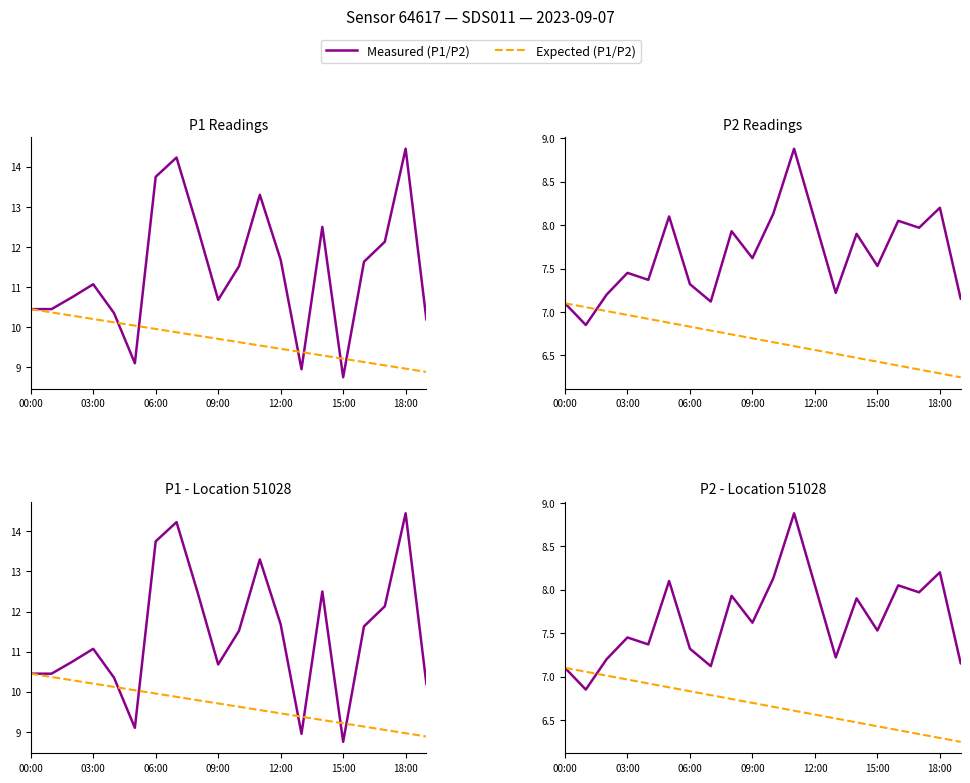

Is it true that P1 Expected equals 9.0 at 18:00?

True